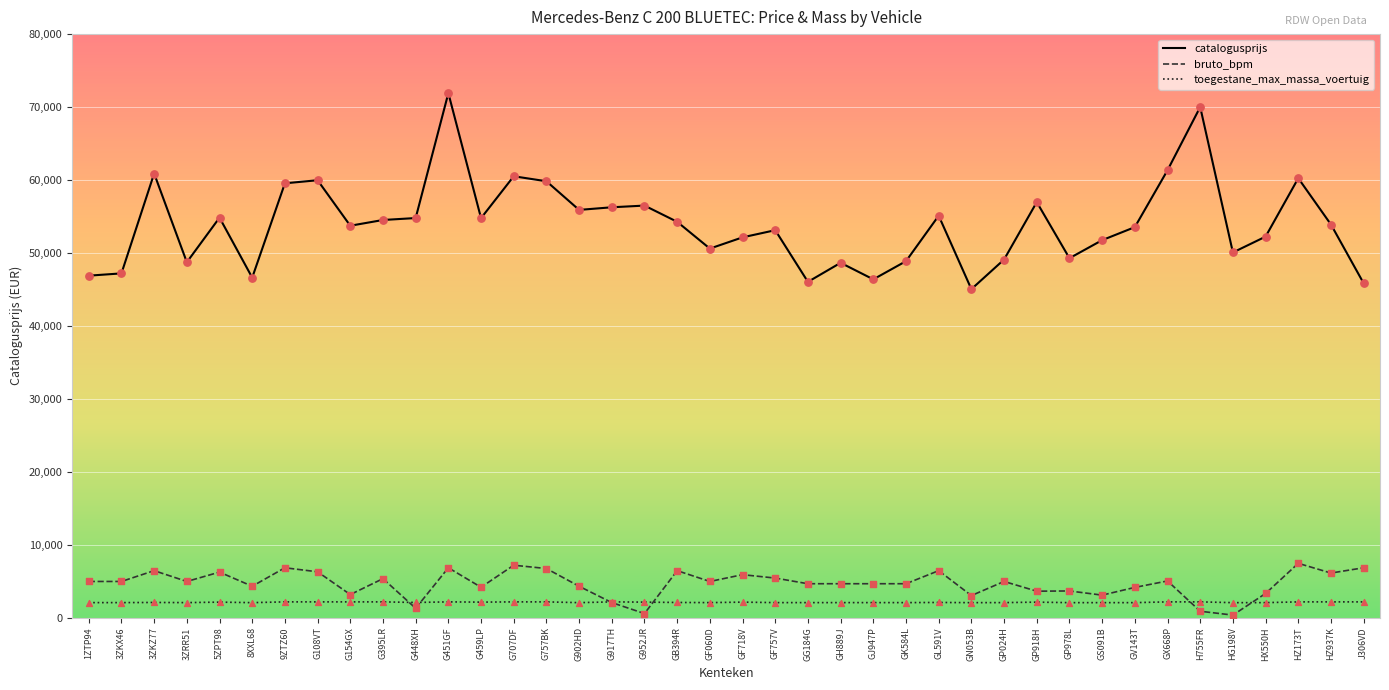

Which series has the largest range (max minus min)?

catalogusprijs